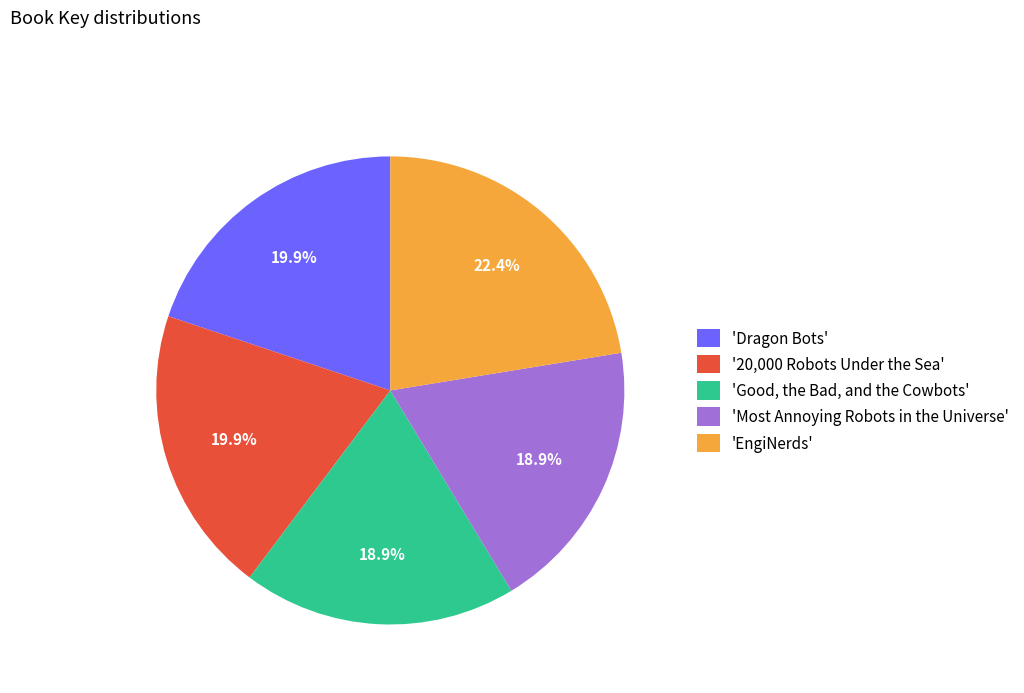

Which category has the biggest portion of the pie?

'EngiNerds'